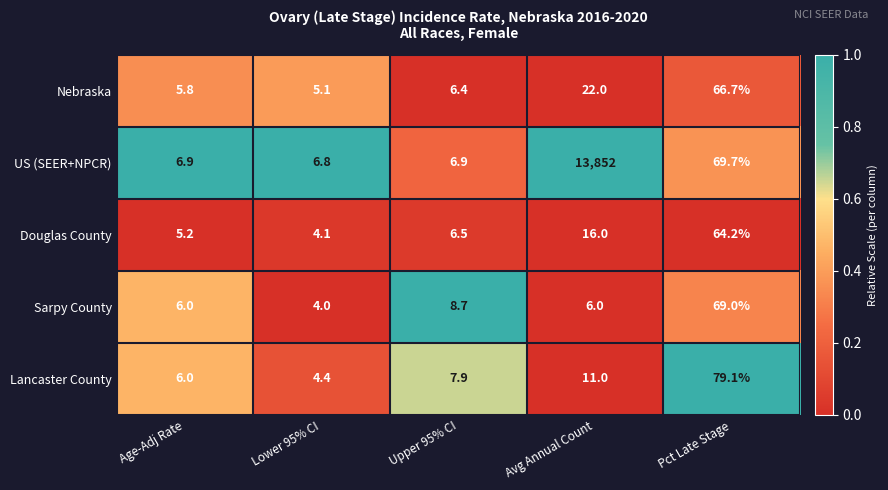

The value of Nebraska at Avg Annual Count is 22.0. True or false?

True